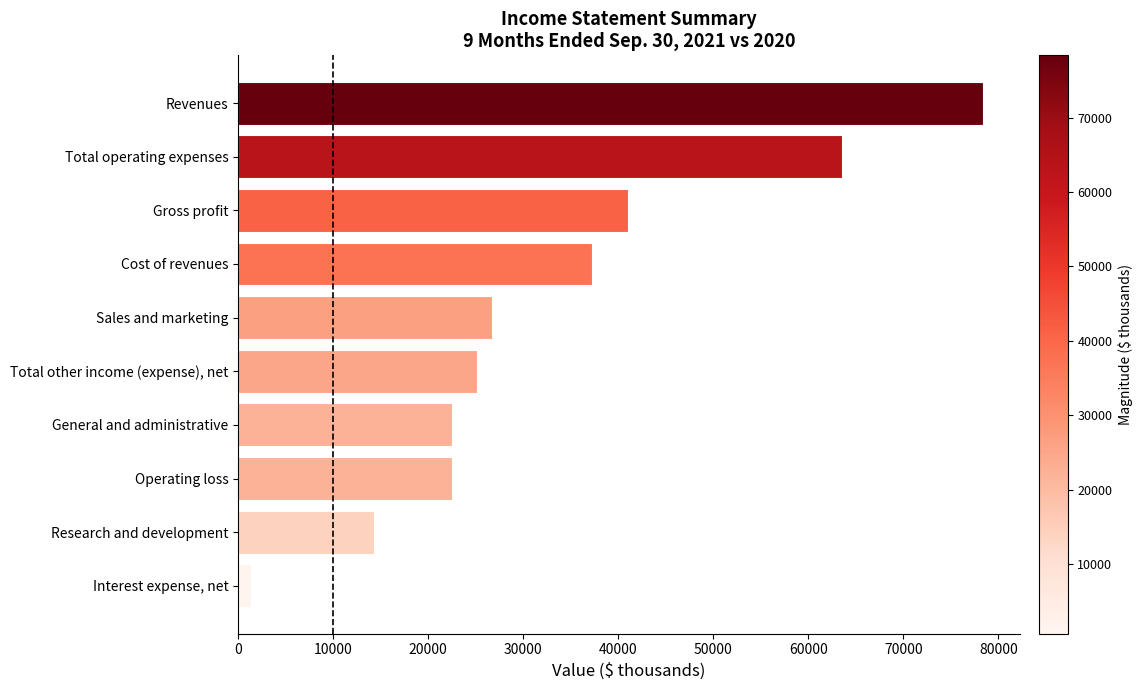

How many distinct data groups are displayed?

1